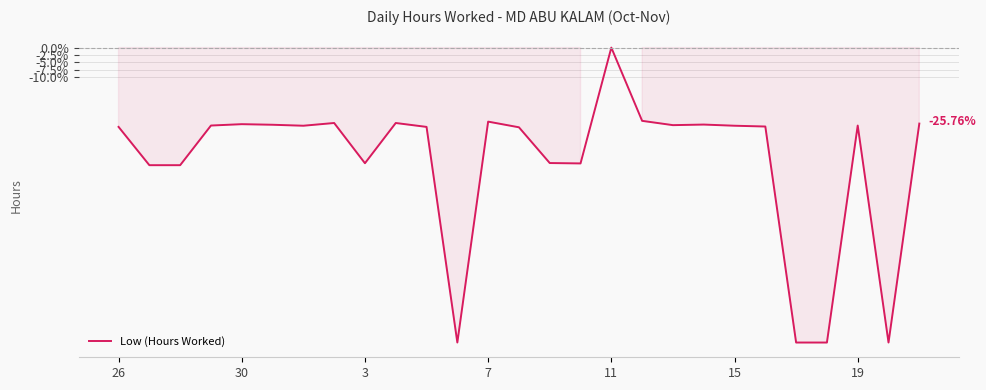

What is the difference between the maximum and minimum values?

100.0